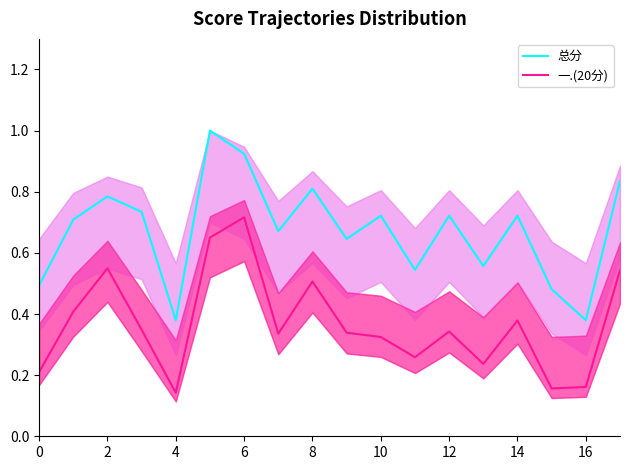

What are all the series names shown in the legend?

总分, 一.(20分)